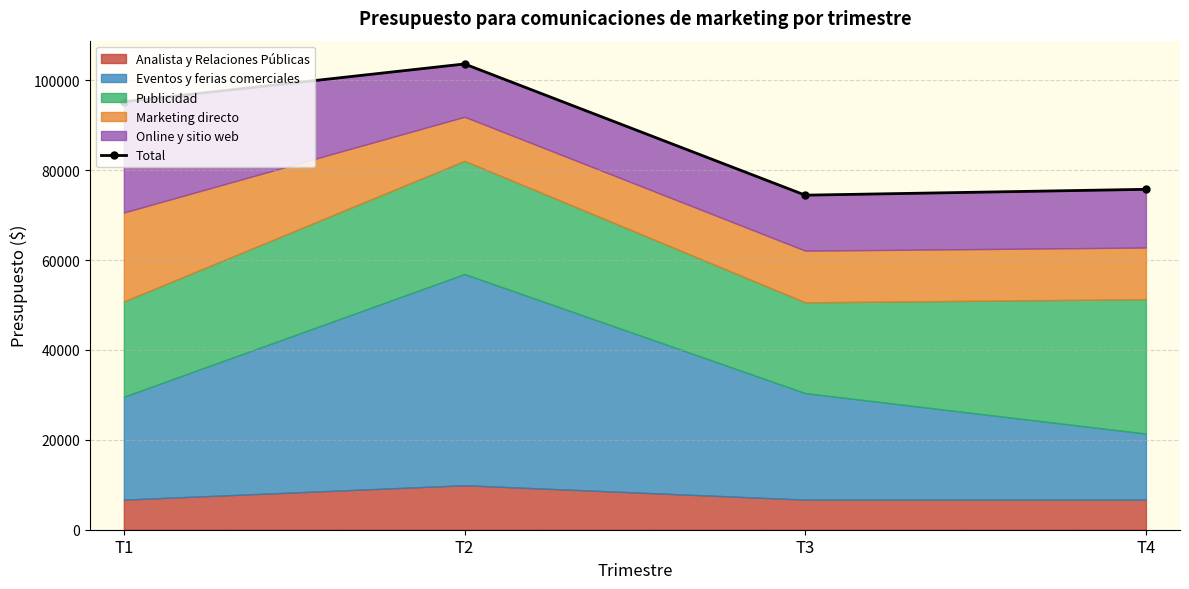

Reading left to right, what are all the values shown in this chart?

95250	103650	74450	75750